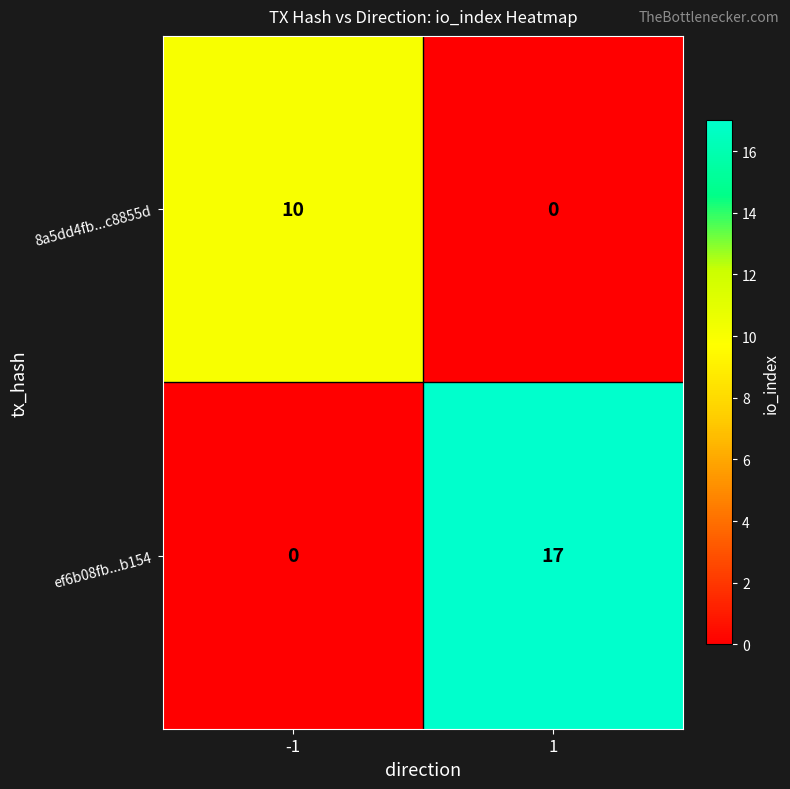

What is the average value of the 8a5dd4fb...c8855d series?

5